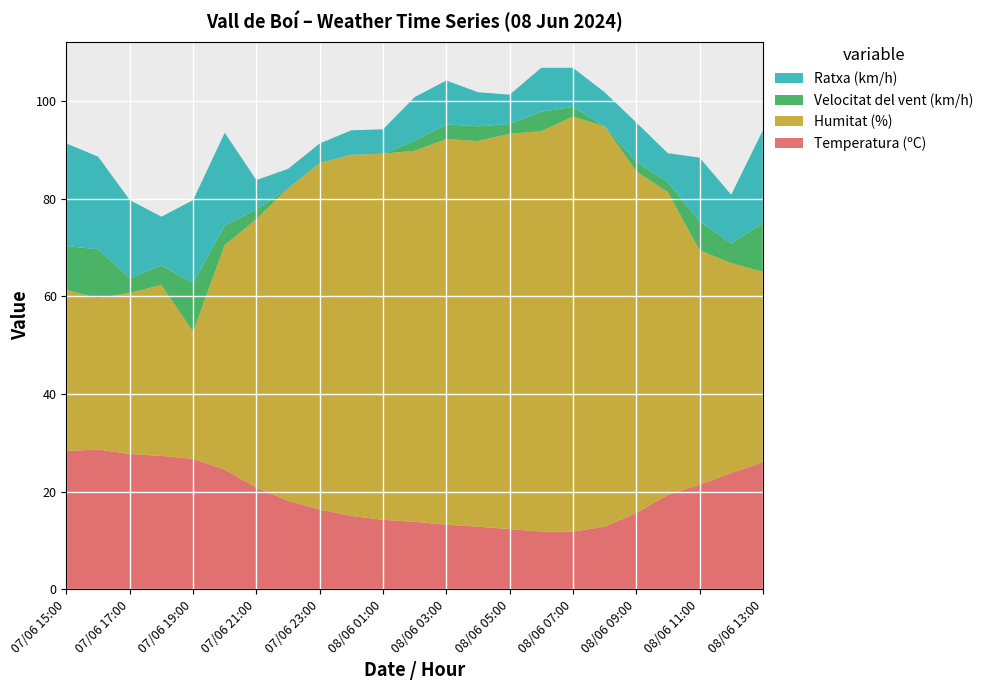

Reading right to left, extract all data points from this chart.

Temperatura (ºC): 08/06 13:00=26.0	08/06 12:00=23.8	08/06 11:00=21.4	08/06 10:00=19.3	08/06 09:00=15.6	08/06 08:00=12.8	08/06 07:00=11.8	08/06 06:00=11.8	08/06 05:00=12.3	08/06 04:00=12.8	08/06 03:00=13.2	08/06 02:00=13.8	08/06 01:00=14.2	08/06 00:00=15.0	07/06 23:00=16.3	07/06 22:00=18.1	07/06 21:00=20.8	07/06 20:00=24.5	07/06 19:00=26.7	07/06 18:00=27.3	07/06 17:00=27.7	07/06 16:00=28.6	07/06 15:00=28.3
Humitat (%): 08/06 13:00=39.0	08/06 12:00=43.0	08/06 11:00=48.0	08/06 10:00=62.0	08/06 09:00=70.0	08/06 08:00=82.0	08/06 07:00=85.0	08/06 06:00=82.0	08/06 05:00=81.0	08/06 04:00=79.0	08/06 03:00=79.0	08/06 02:00=76.0	08/06 01:00=75.0	08/06 00:00=74.0	07/06 23:00=71.0	07/06 22:00=64.0	07/06 21:00=55.0	07/06 20:00=46.0	07/06 19:00=26.0	07/06 18:00=35.0	07/06 17:00=33.0	07/06 16:00=31.0	07/06 15:00=33.0
Velocitat del vent (km/h): 08/06 13:00=10.0	08/06 12:00=4.0	08/06 11:00=6.0	08/06 10:00=2.0	08/06 09:00=2.0	08/06 08:00=0.0	08/06 07:00=2.0	08/06 06:00=4.0	08/06 05:00=2.0	08/06 04:00=3.0	08/06 03:00=3.0	08/06 02:00=2.0	08/06 01:00=0.0	08/06 00:00=0.0	07/06 23:00=0.0	07/06 22:00=0.0	07/06 21:00=2.0	07/06 20:00=4.0	07/06 19:00=10.0	07/06 18:00=4.0	07/06 17:00=3.0	07/06 16:00=10.0	07/06 15:00=9.0
Ratxa (km/h): 08/06 13:00=19.0	08/06 12:00=10.0	08/06 11:00=13.0	08/06 10:00=6.0	08/06 09:00=8.0	08/06 08:00=7.0	08/06 07:00=8.0	08/06 06:00=9.0	08/06 05:00=6.0	08/06 04:00=7.0	08/06 03:00=9.0	08/06 02:00=9.0	08/06 01:00=5.0	08/06 00:00=5.0	07/06 23:00=4.0	07/06 22:00=4.0	07/06 21:00=6.0	07/06 20:00=19.0	07/06 19:00=17.0	07/06 18:00=10.0	07/06 17:00=16.0	07/06 16:00=19.0	07/06 15:00=21.0